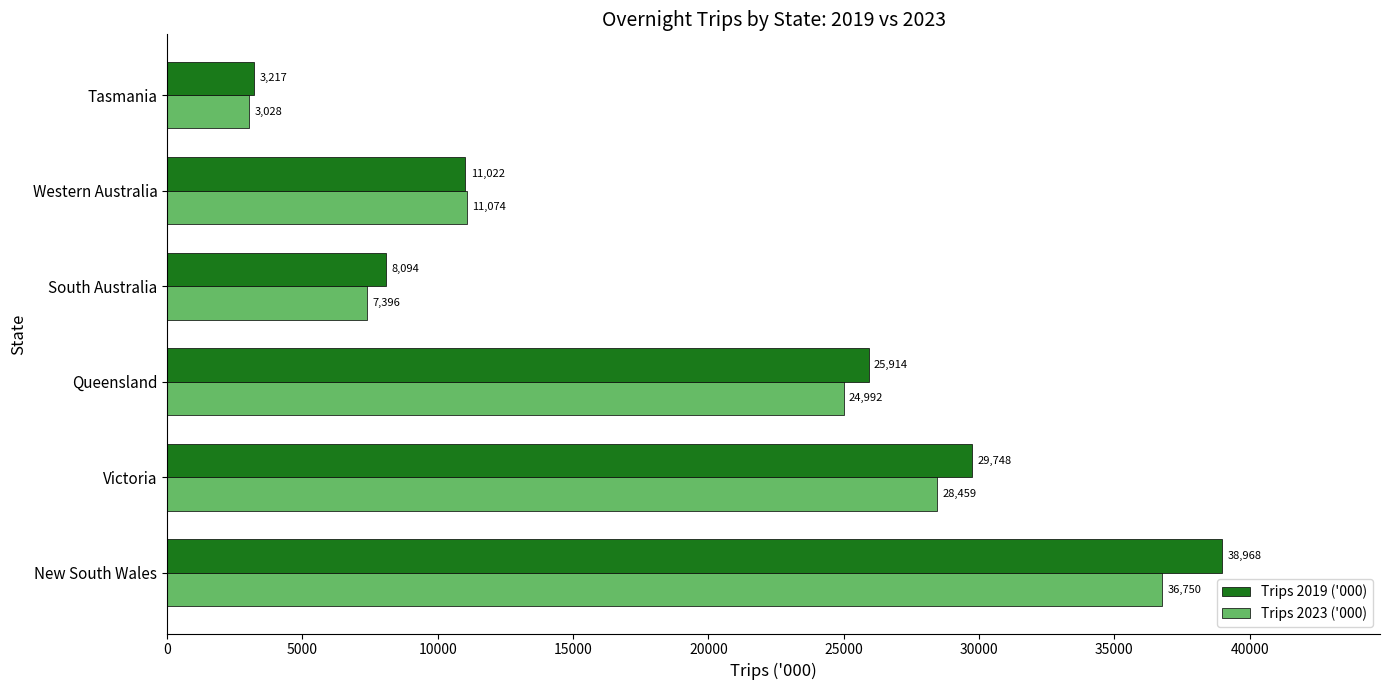

Rank the series by their maximum value, from highest to lowest.

Trips 2019 ('000), Trips 2023 ('000)